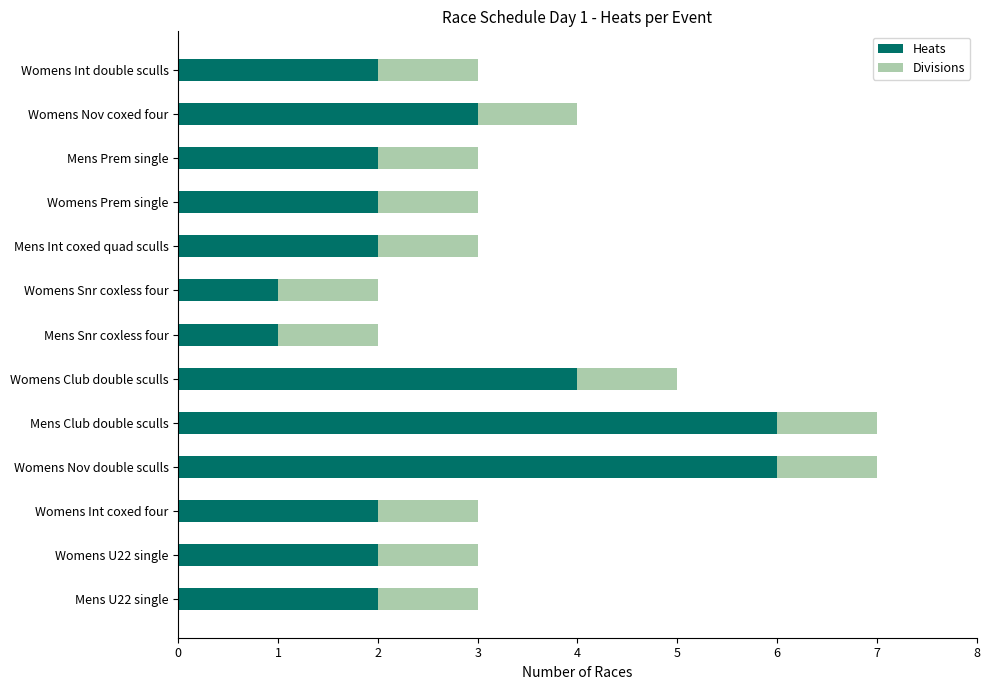

True or false: Heats has a value of 2 at Mens Int coxed quad sculls.

True